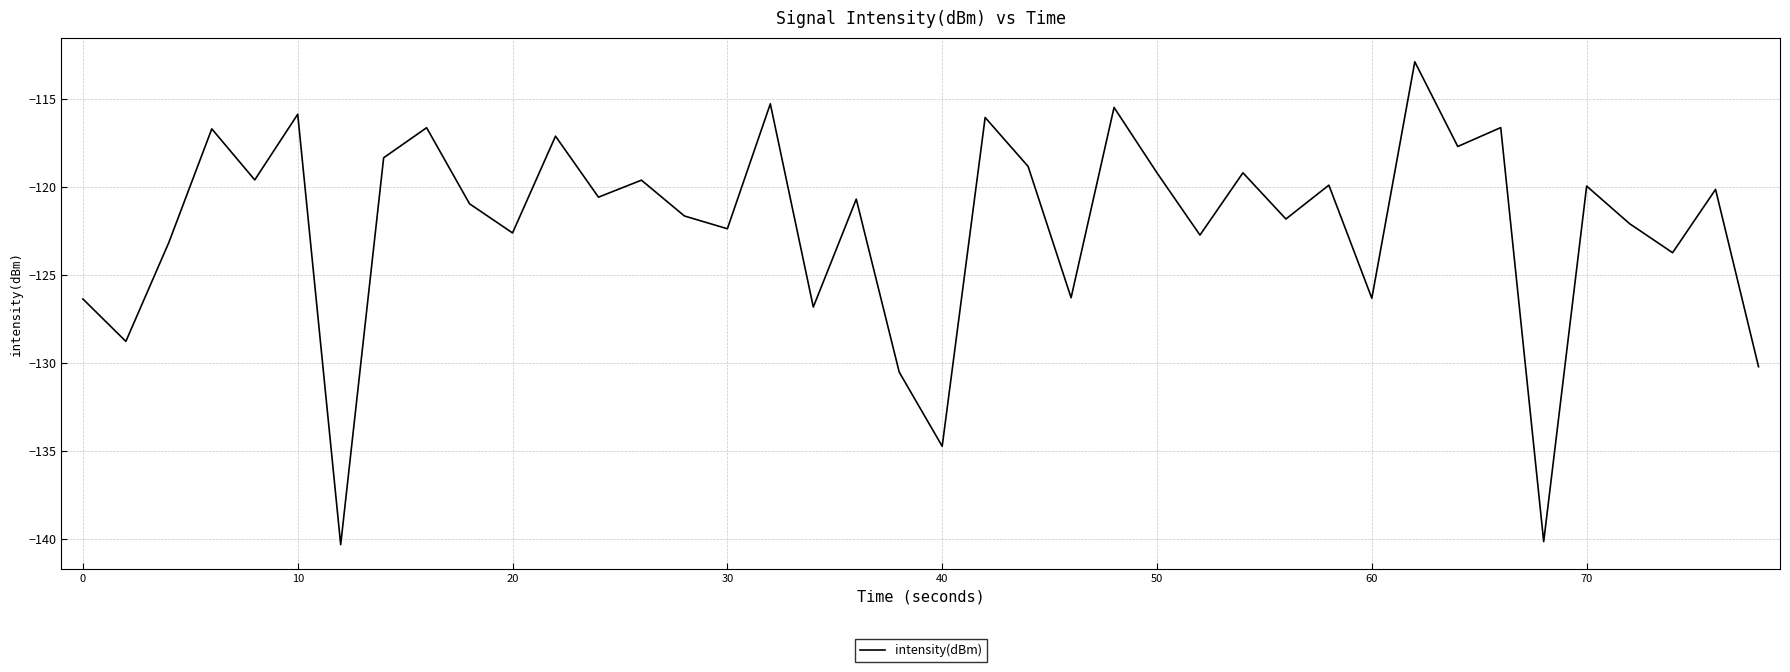

How many distinct data groups are displayed?

1